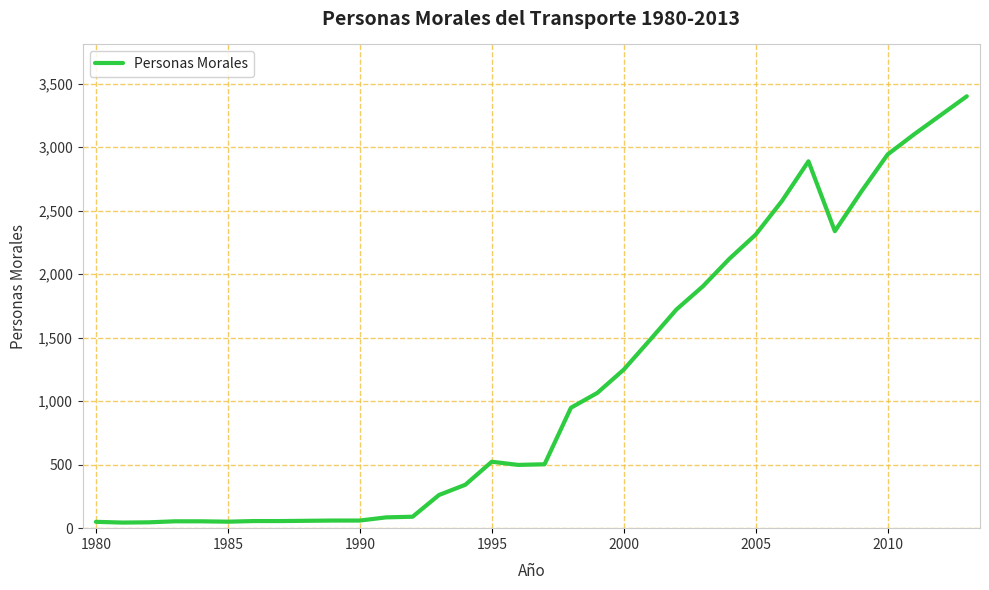

What is the difference between the maximum and minimum values?

3356